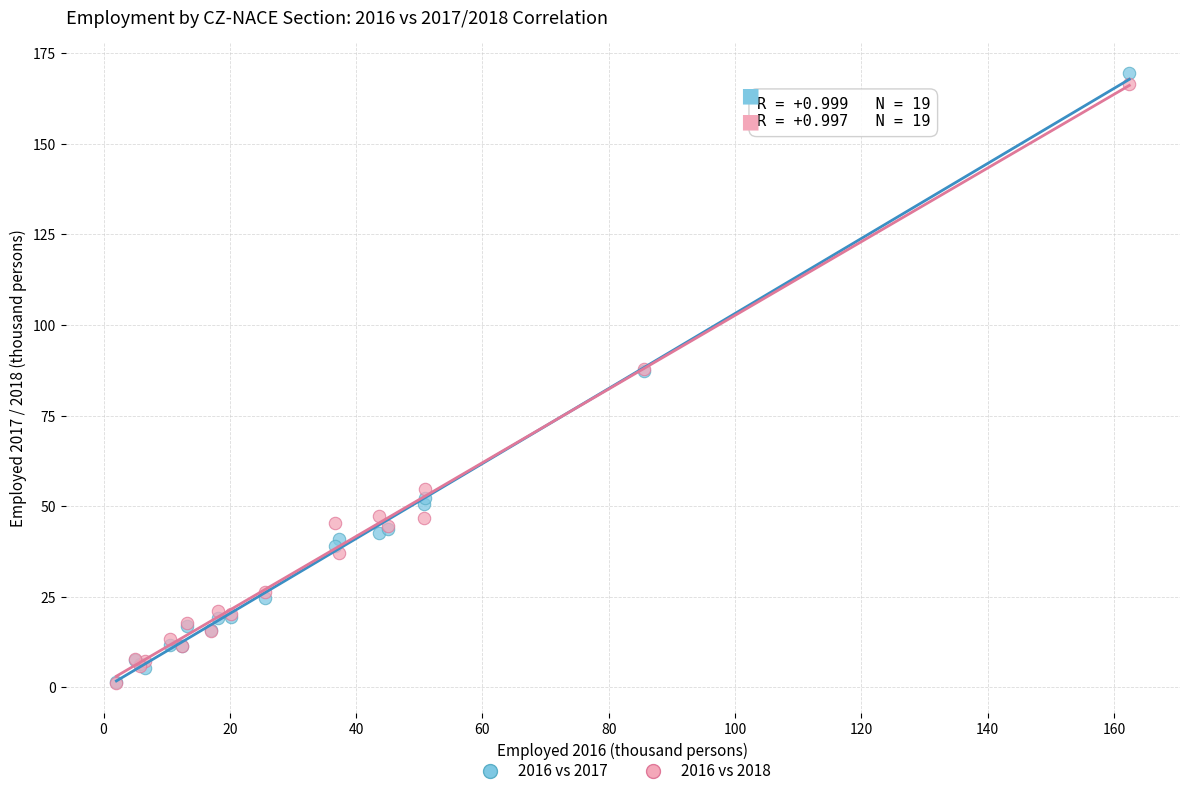

Which series has the widest spread of Y values?

2016 vs 2017